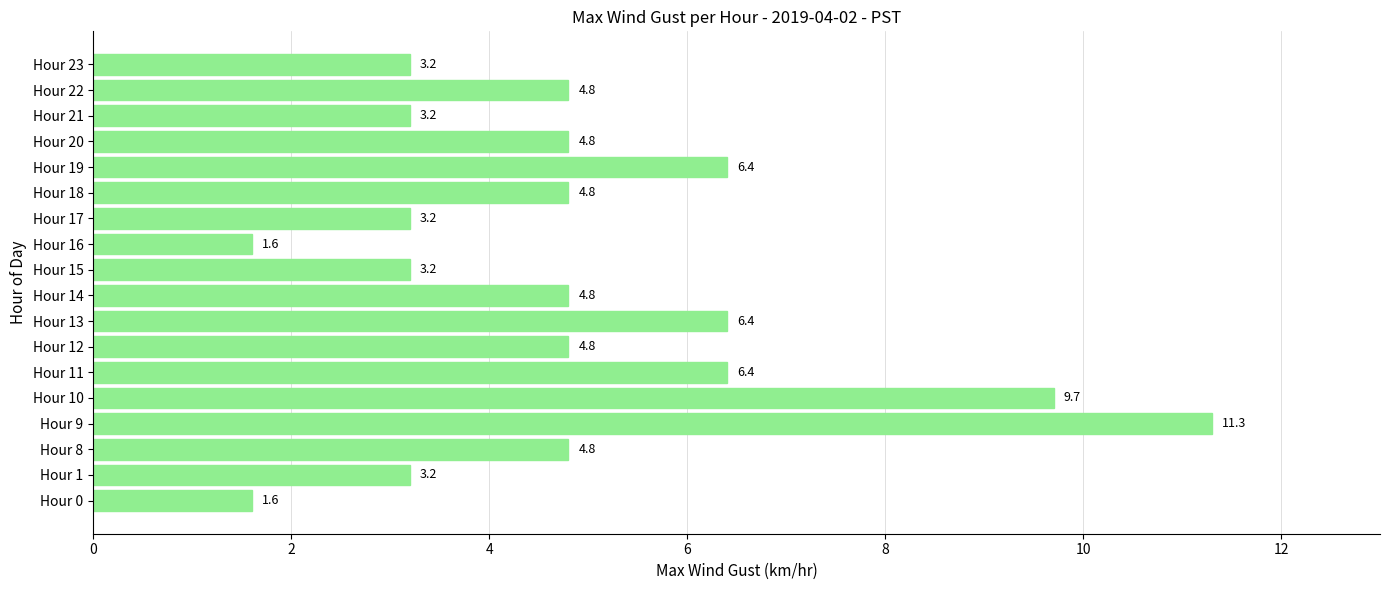

What is the sum of all values?

88.2